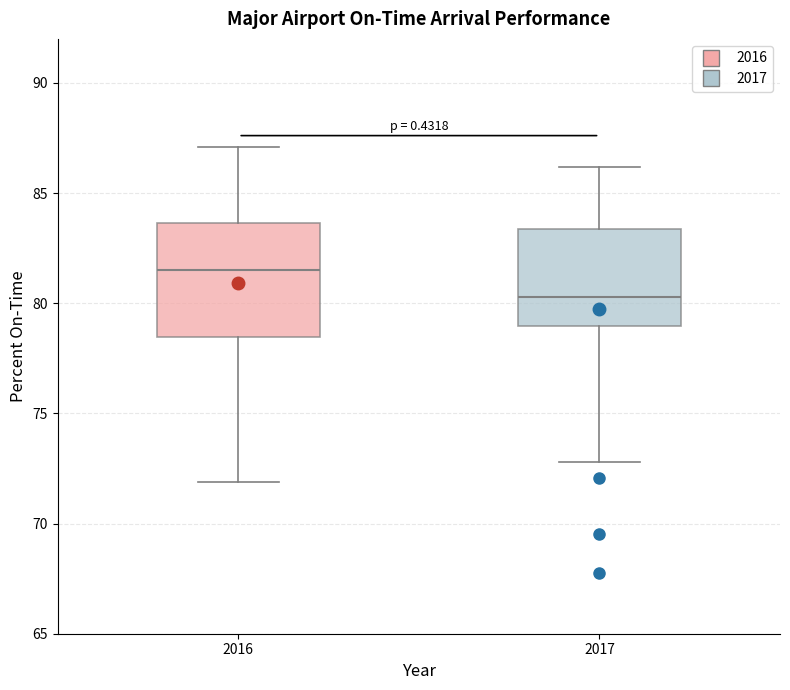

Reading left to right, transcribe this box plot: for each box, give where its median line is, the range the box spans, and where its two whiskers end, as read against the y-axis. The values are not printed on the chart, so give them approximately, as read against the axis.

2016: median 81.5, box 78.5 to 83.5, whiskers 72.0 to 87.0
2017: median 80.5, box 79.0 to 83.5, whiskers 73.0 to 86.0